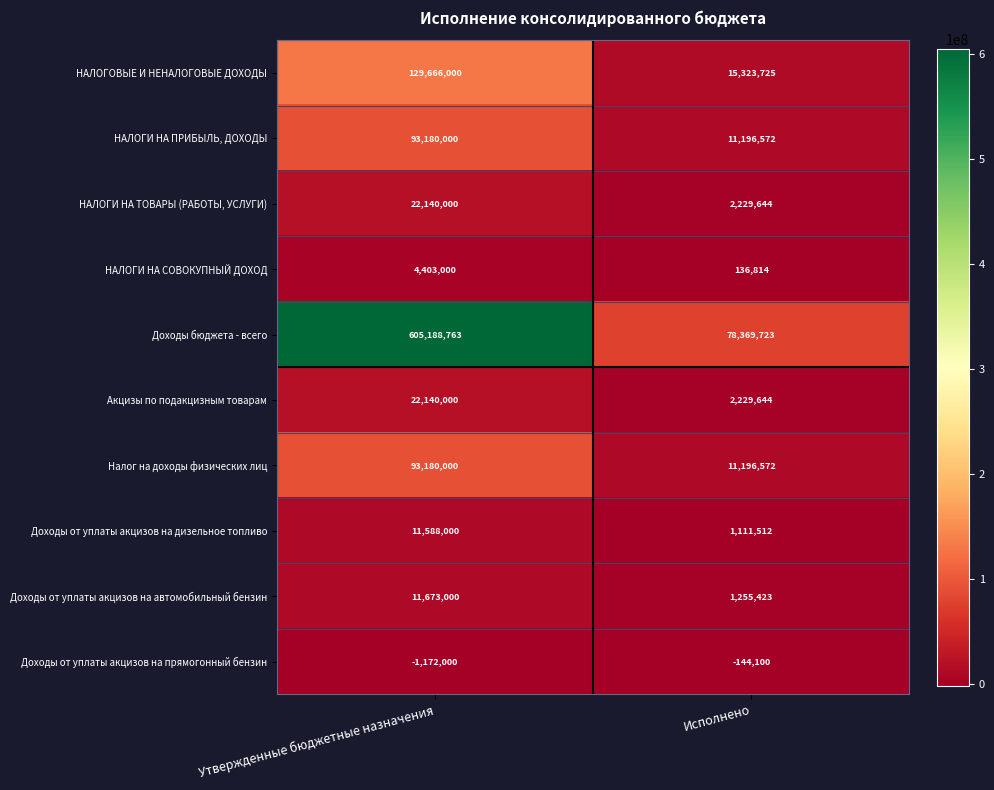

At which category is the sum across all series the highest?

Утвержденные бюджетные назначения